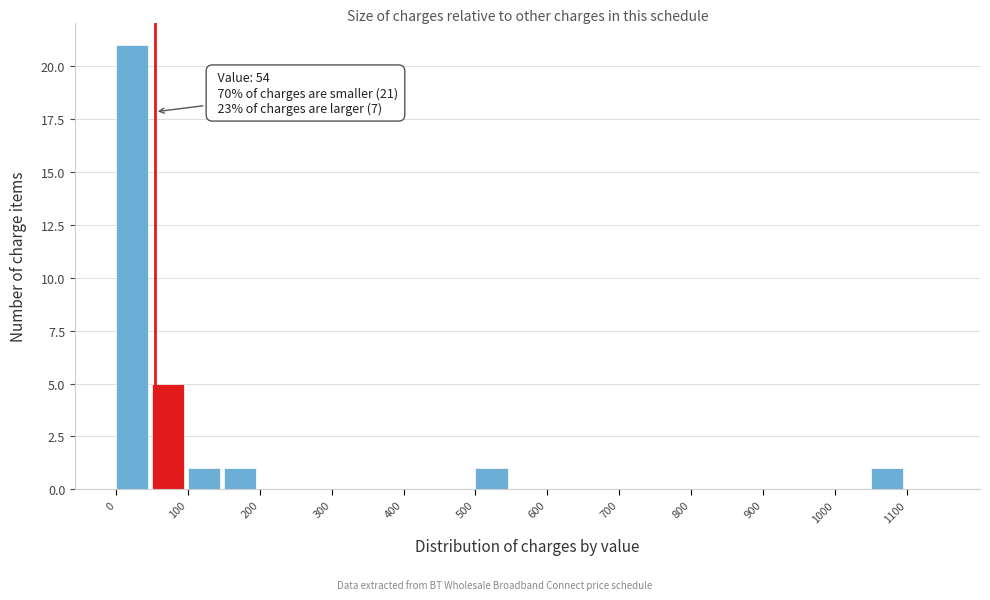

Which range on the x-axis has the tallest bar?

0 to 50